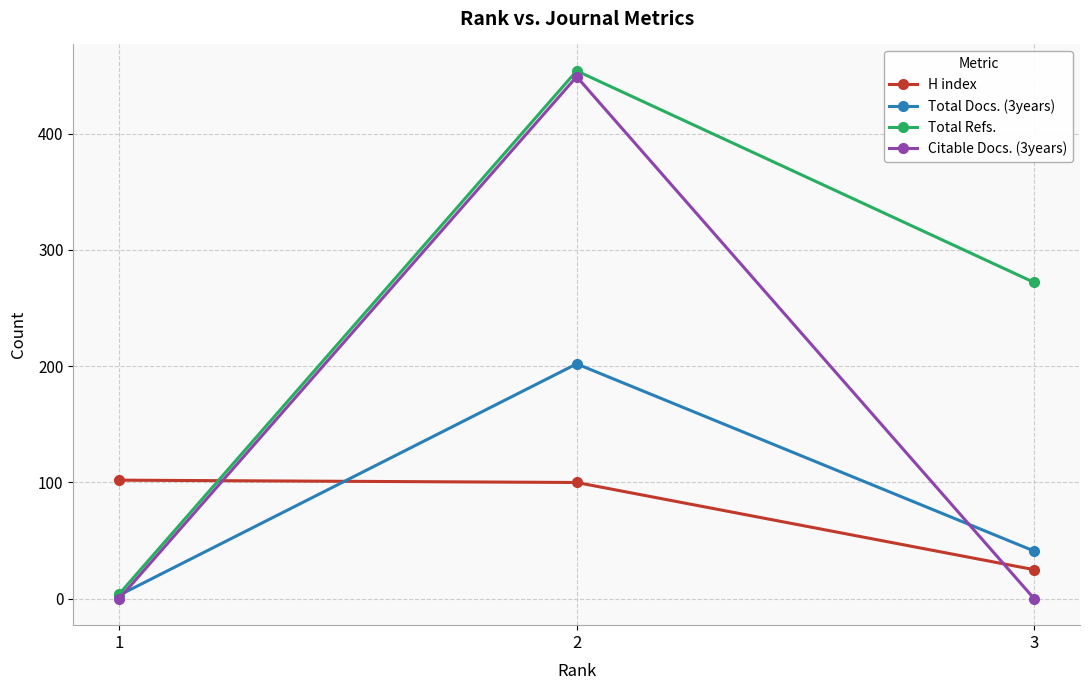

Which category has the lowest value in the Total Refs. series?

1